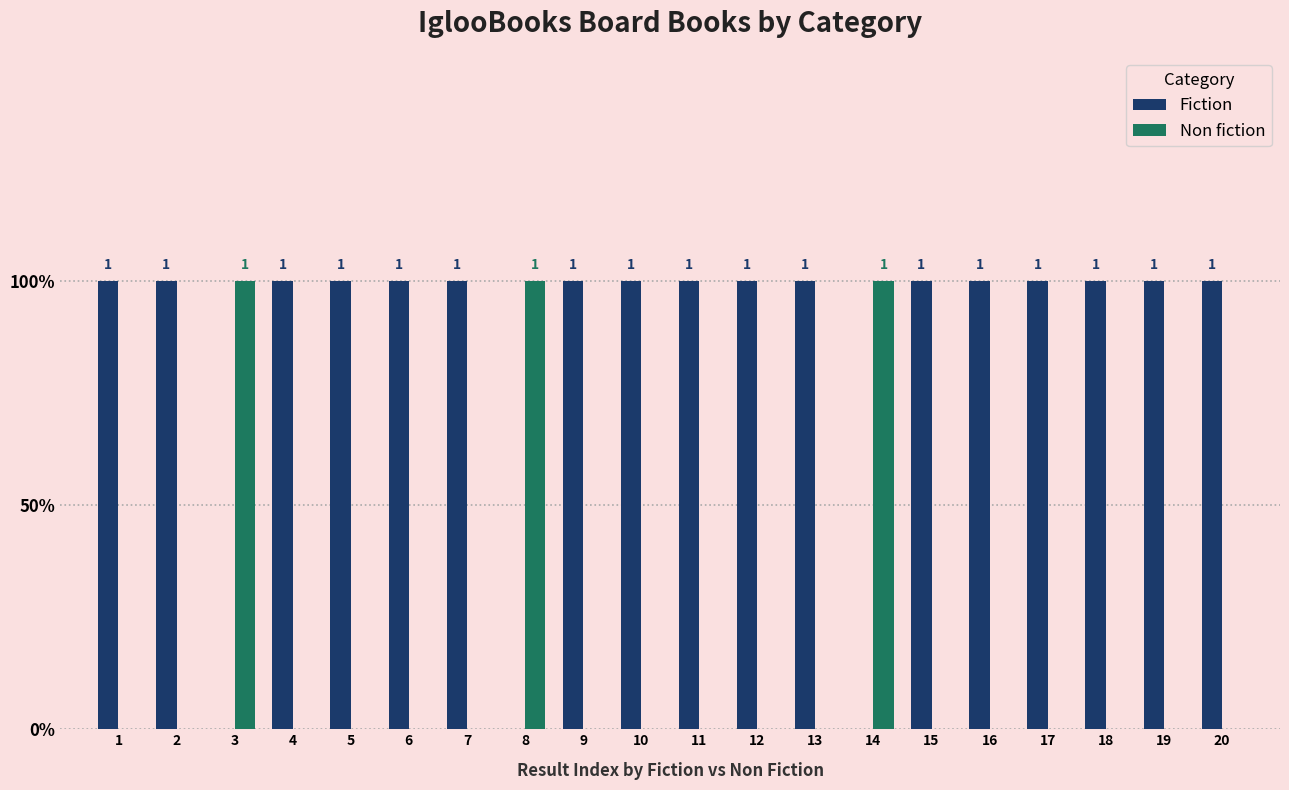

What are all the series names shown in the legend?

Fiction, Non fiction